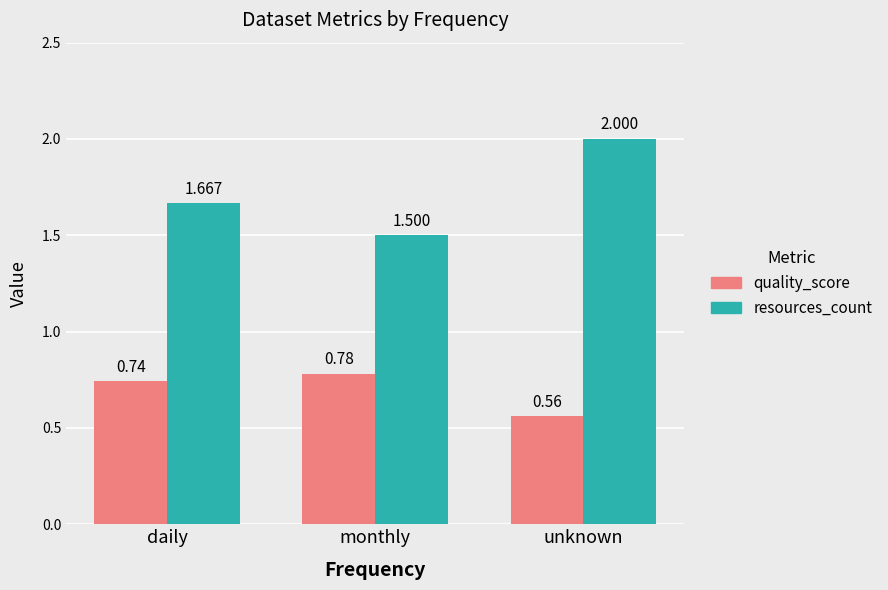

Rank the series by their maximum value, from highest to lowest.

resources_count, quality_score